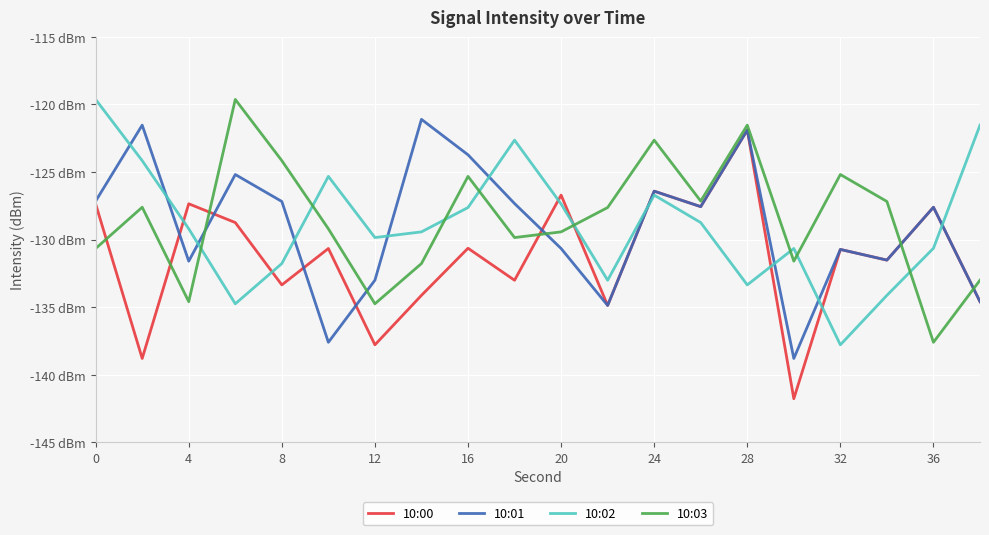

What are all the series names shown in the legend?

10:00, 10:01, 10:02, 10:03